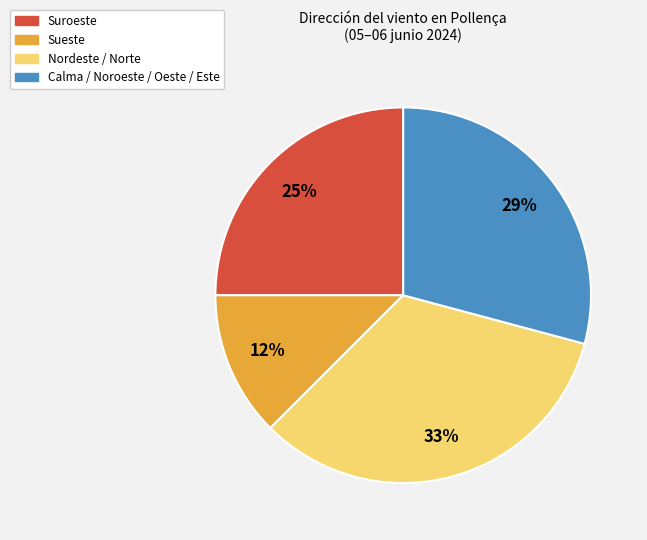

How many slices are in this pie chart?

4